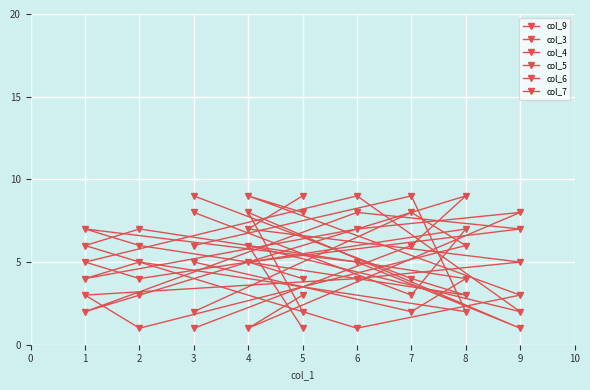

The col_4 series shows 0 at 3. True or false?

False